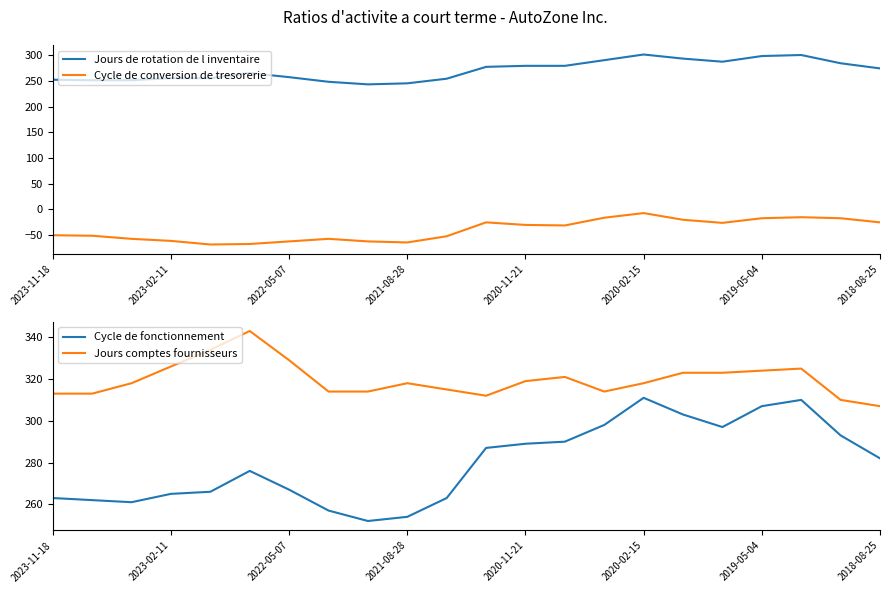

True or false: Jours de rotation de l inventaire and Cycle de conversion de tresorerie cross at least once.

False